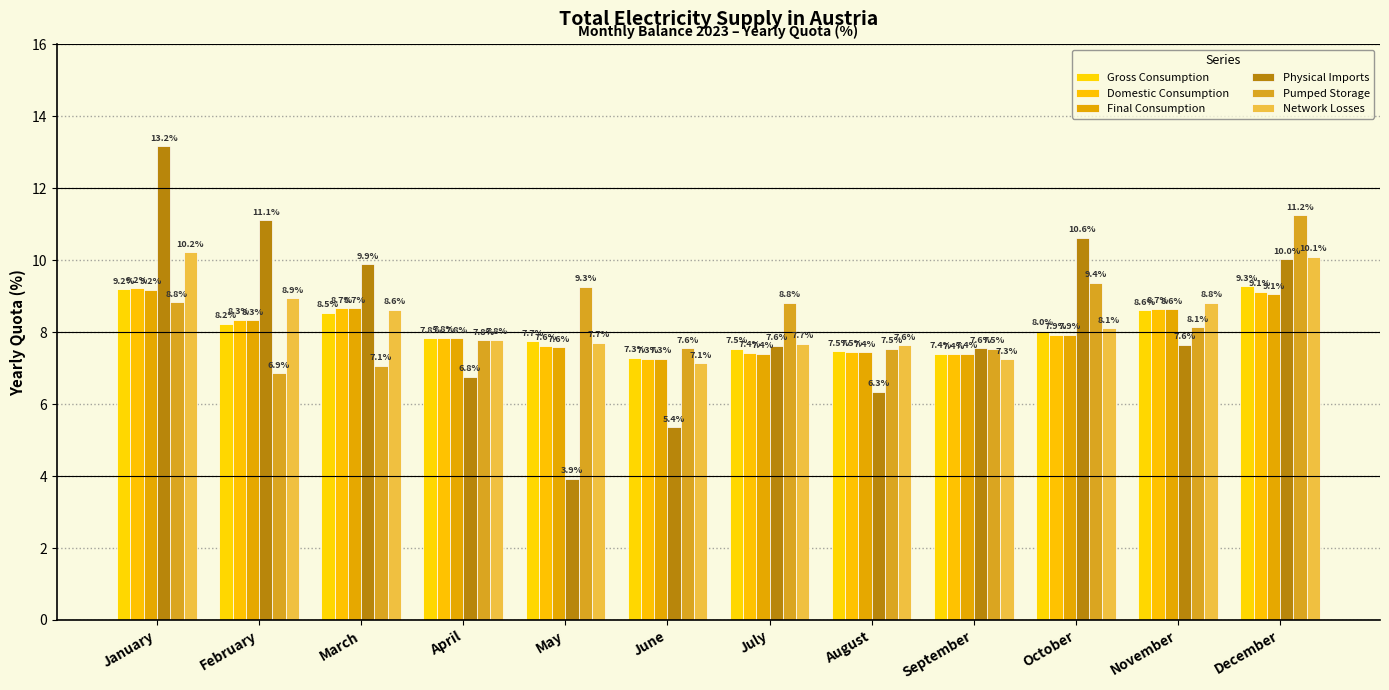

Which series changed the most between April and October?

Physical Imports